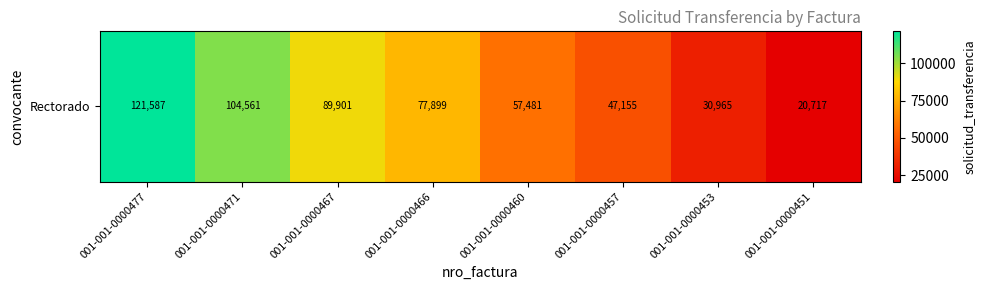

What is the average value?

68783